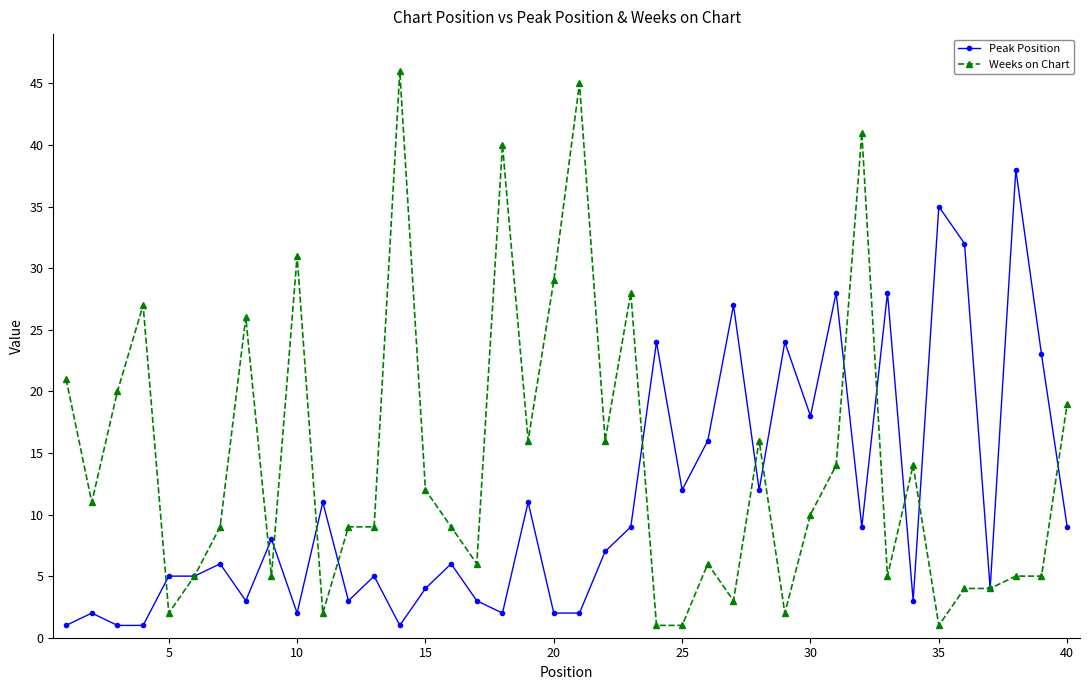

True or false: Weeks on Chart has more than 0 interior local peaks.

True